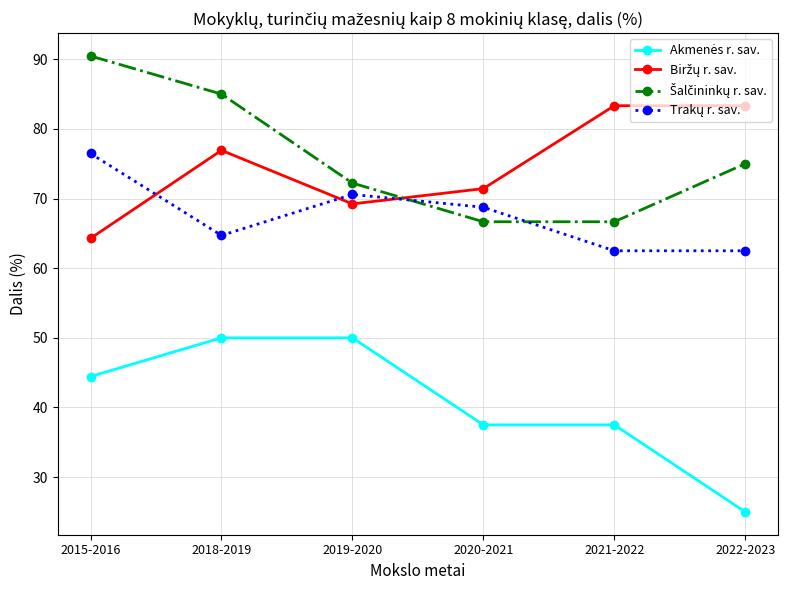

How many lines are shown in the chart?

4